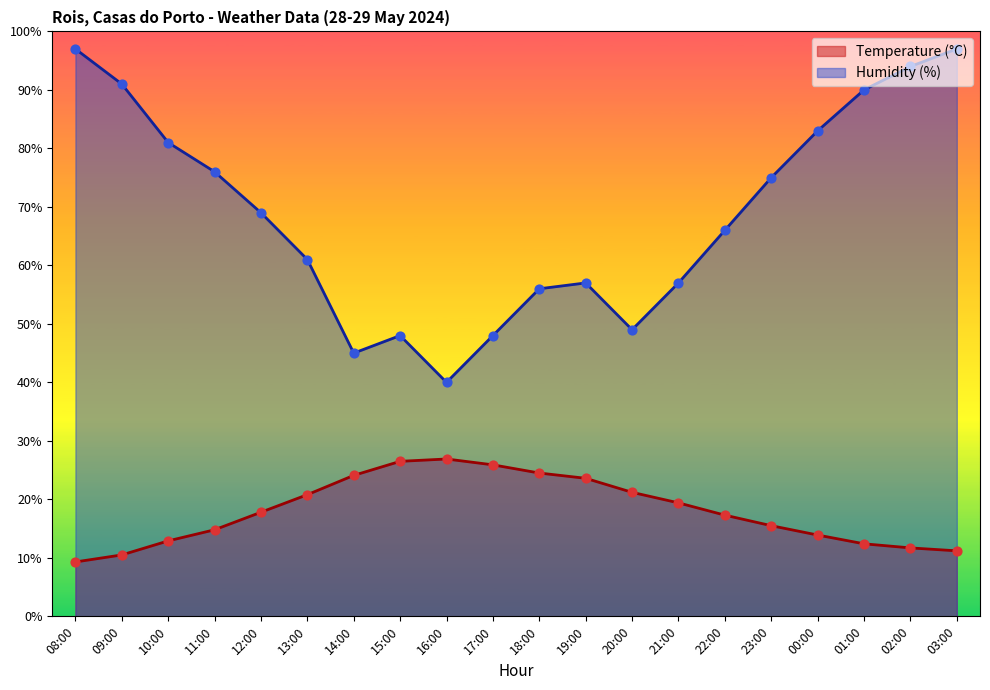

Which series has the largest total across all categories?

Humidity (%)